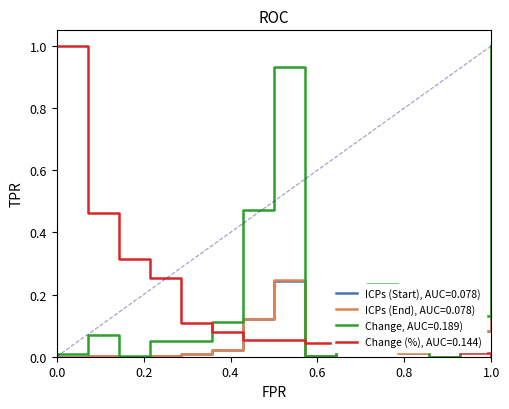

What is the maximum value shown in the chart?

1.0